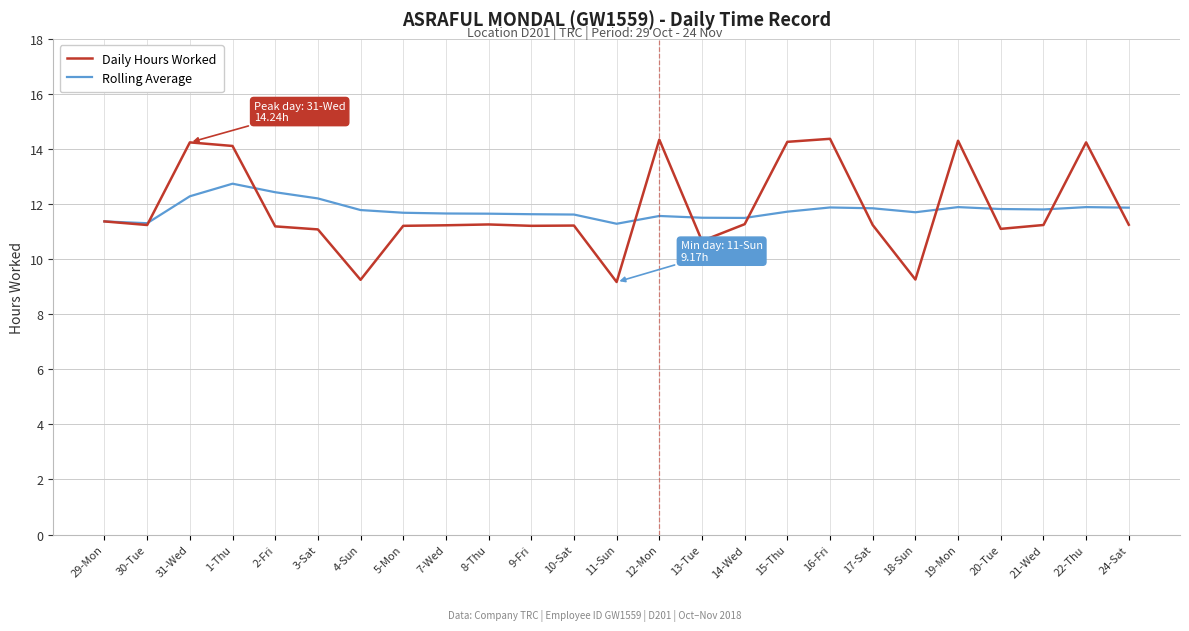

What are all the series names shown in the legend?

Daily Hours Worked, Rolling Average